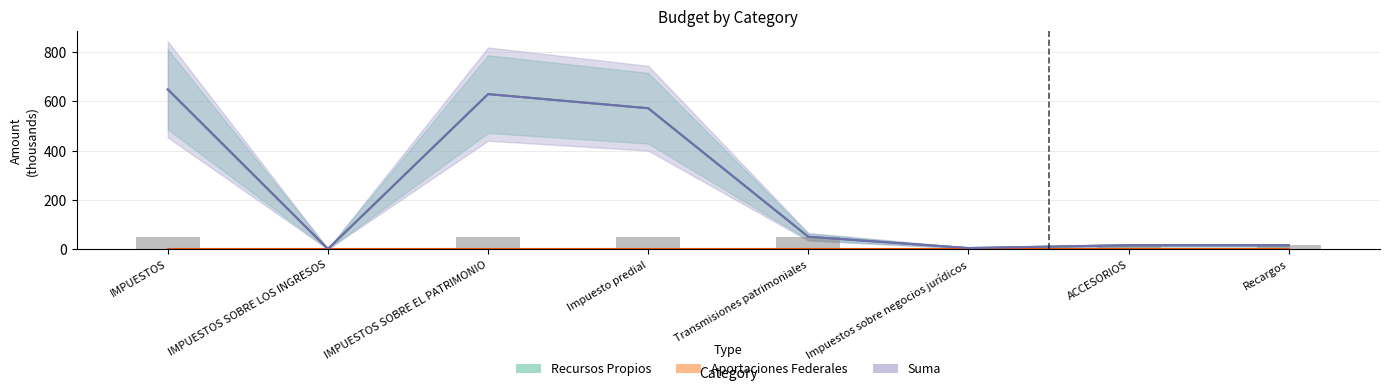

The Recursos Propios series shows 2.1 at IMPUESTOS SOBRE LOS INGRESOS. True or false?

True